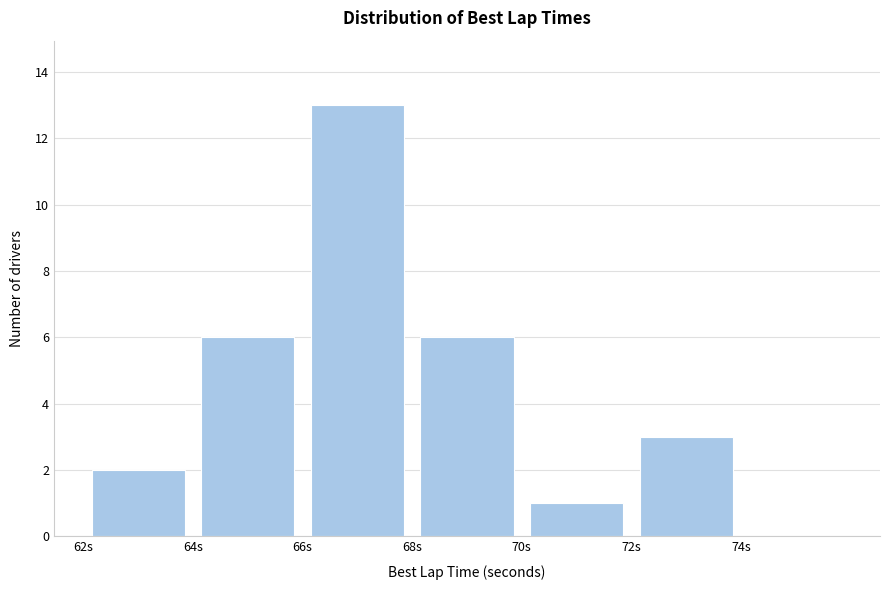

What is the height of the bar covering 68 to 70 on the x-axis? The values are not printed on the chart, so give them approximately, as read against the axis.

6